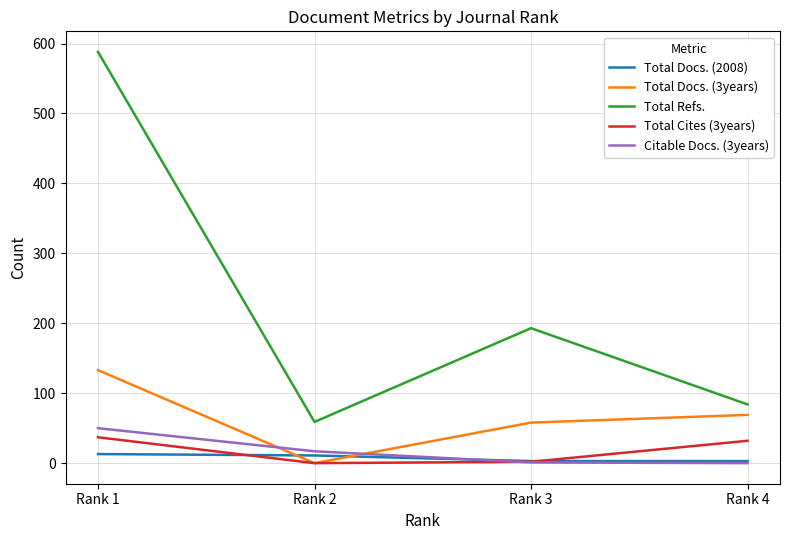

Which category has the highest value across all series?

Rank 1